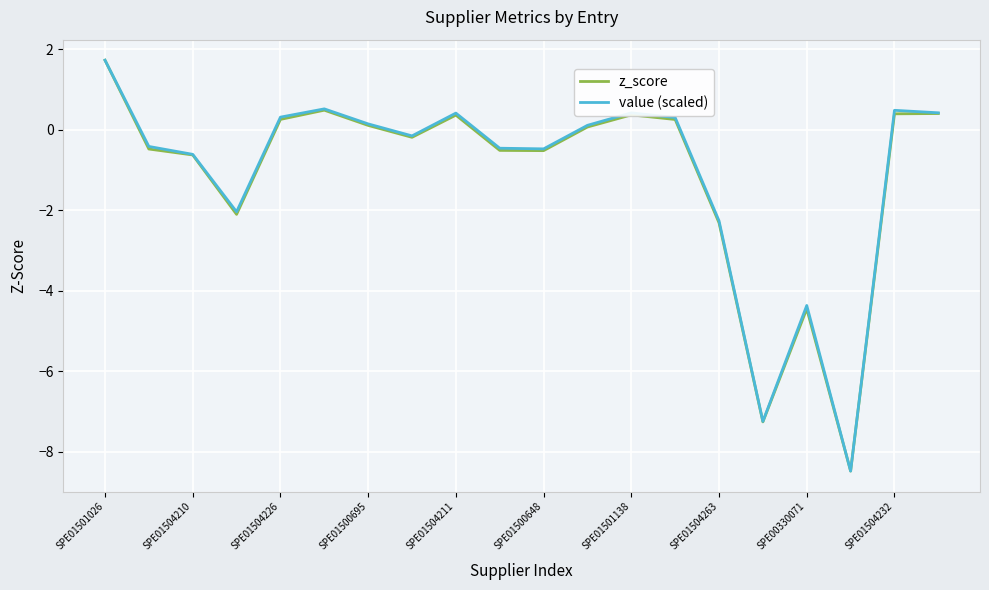

What is the highest value of the value (scaled) series?

1.7